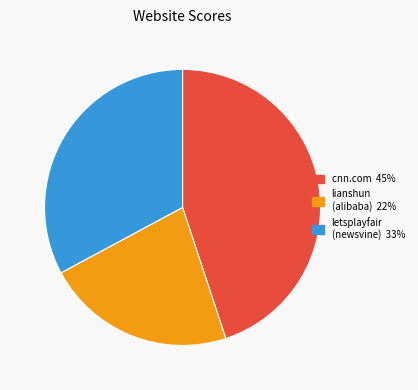

Is there a majority slice in this chart?

No